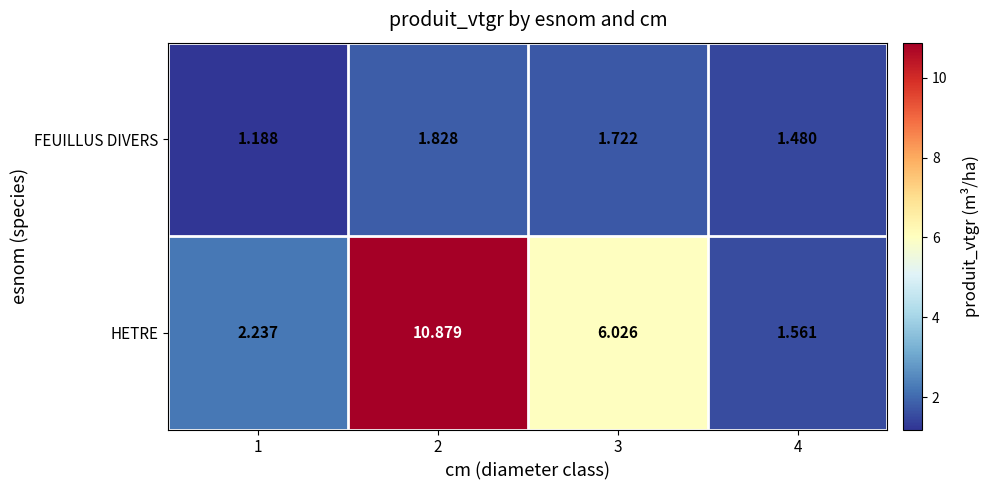

Rank the series at 1 from lowest to highest value.

FEUILLUS DIVERS, HETRE